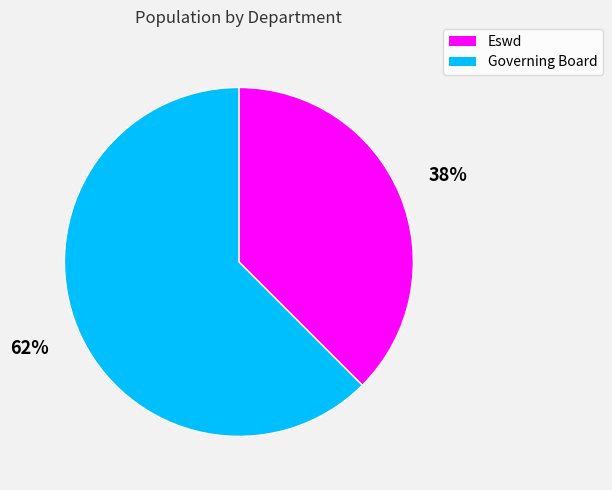

To the nearest percent, what is the average slice percentage?

50%